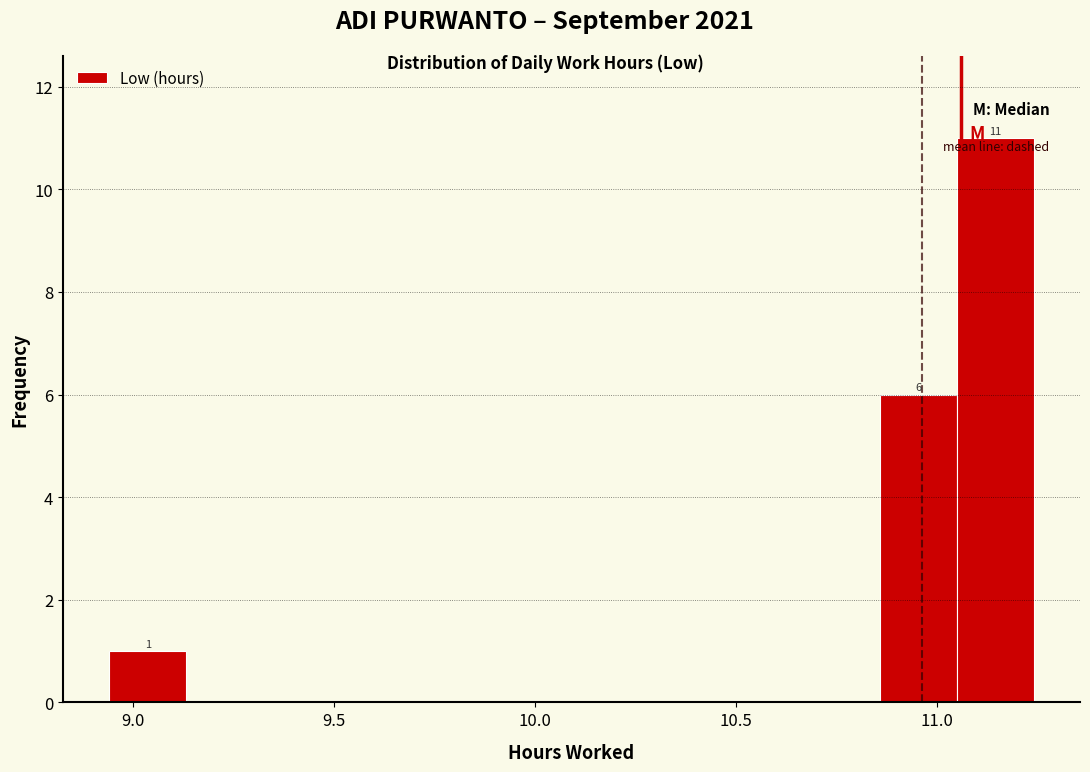

Around what value on the x-axis is the tallest bar? Give the approximate position of its centre, as read against the axis.

11.15